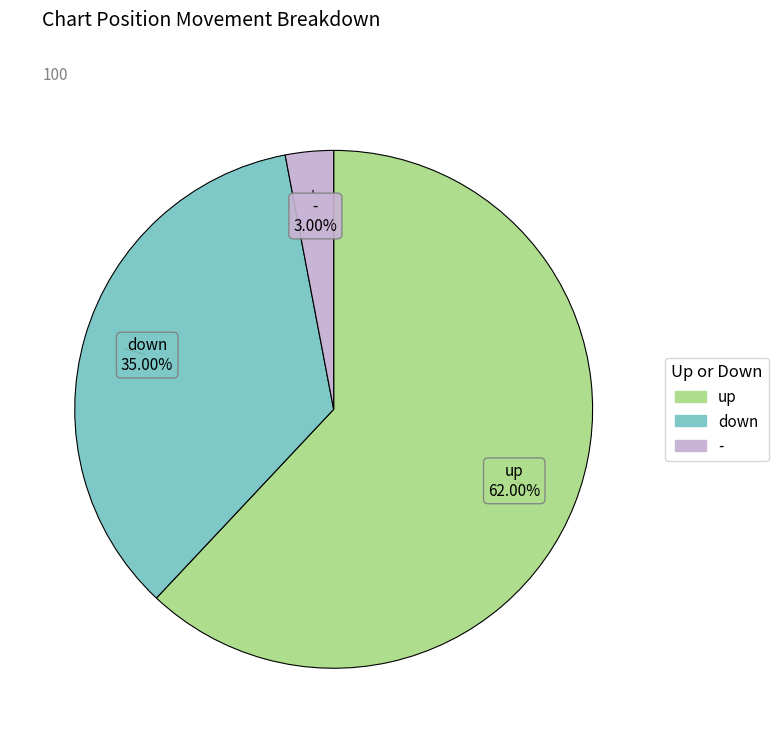

What percentage is the down slice, to the nearest percent?

35%